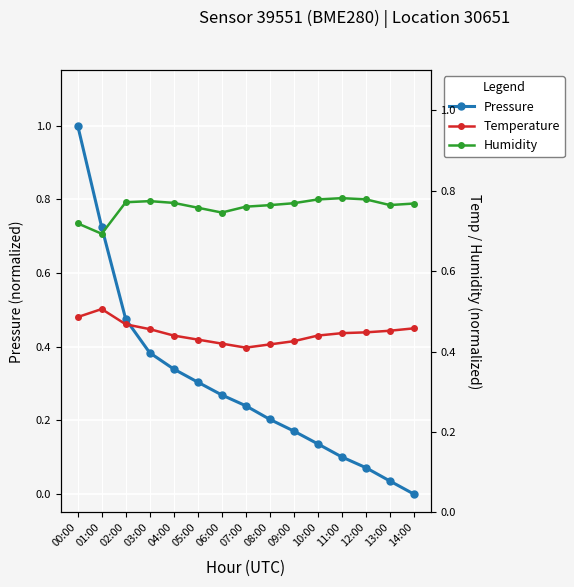

Reading left to right, list all the values displayed in this chart.

Pressure: 00:00=1.0	01:00=0.7	02:00=0.5	03:00=0.4	04:00=0.3	05:00=0.3	06:00=0.3	07:00=0.2	08:00=0.2	09:00=0.2	10:00=0.1	11:00=0.1	12:00=0.1	13:00=0.0	14:00=0.0
Temperature: 00:00=0.5	01:00=0.5	02:00=0.5	03:00=0.5	04:00=0.4	05:00=0.4	06:00=0.4	07:00=0.4	08:00=0.4	09:00=0.4	10:00=0.4	11:00=0.4	12:00=0.4	13:00=0.5	14:00=0.5
Humidity: 00:00=0.7	01:00=0.7	02:00=0.8	03:00=0.8	04:00=0.8	05:00=0.8	06:00=0.7	07:00=0.8	08:00=0.8	09:00=0.8	10:00=0.8	11:00=0.8	12:00=0.8	13:00=0.8	14:00=0.8